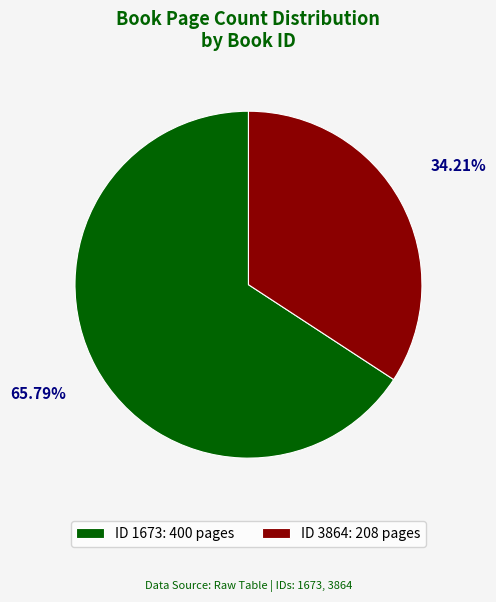

Which category accounts for the majority?

ID 1673: 400 pages